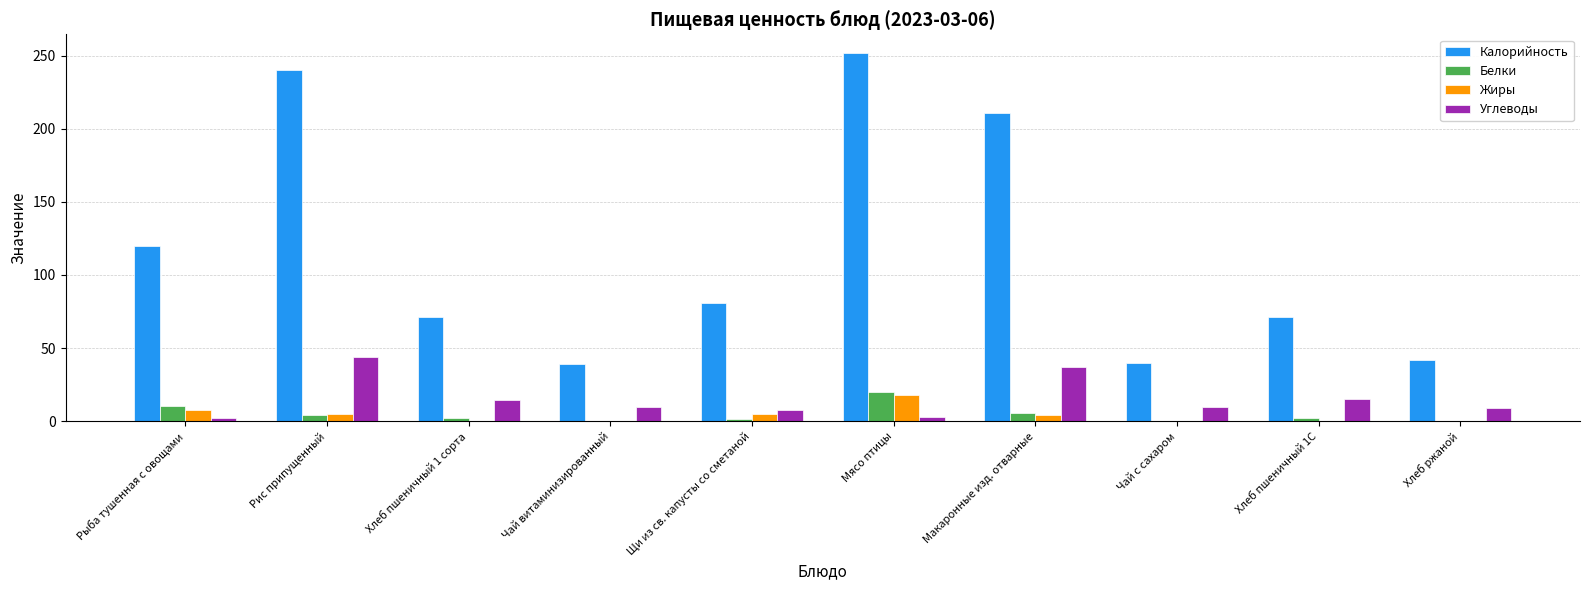

What is the sum of all Калорийность values?

1166.1